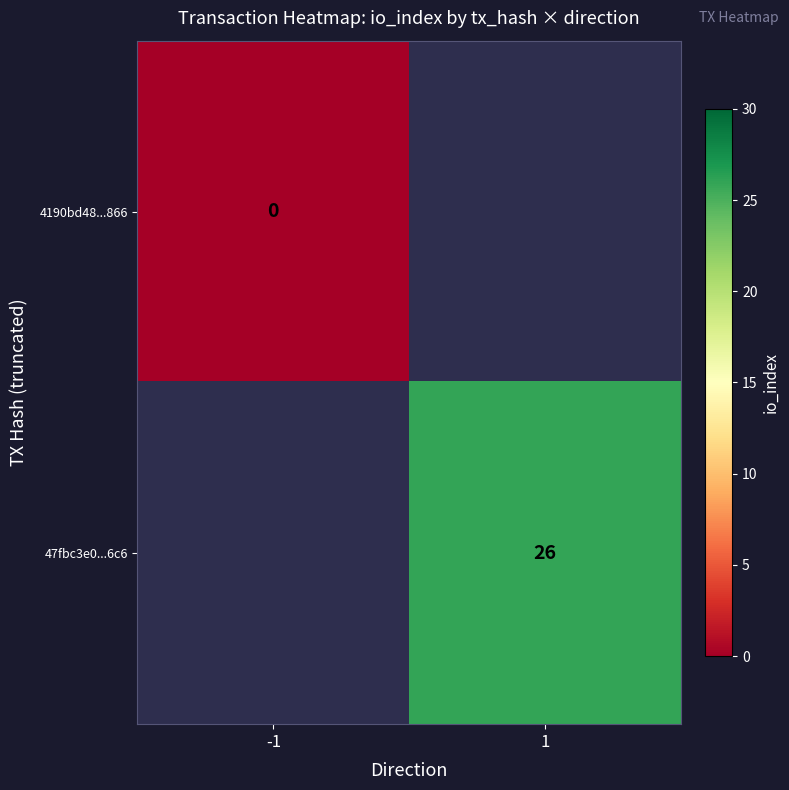

Is the value of 47fbc3e0...6c6 at 1 greater than the value of 4190bd48...866 at -1?

Yes